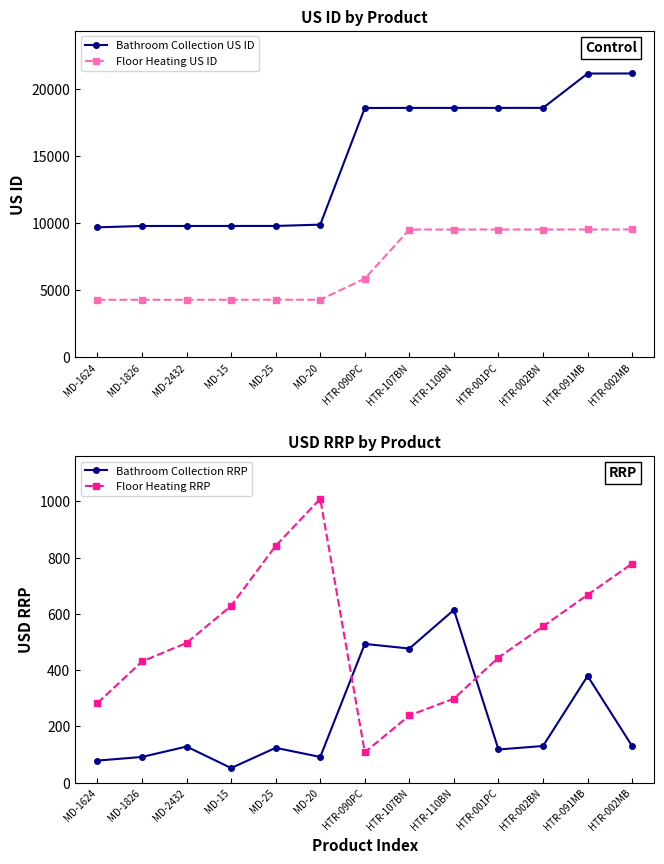

At which label does Floor Heating RRP first exceed 497?

MD-15